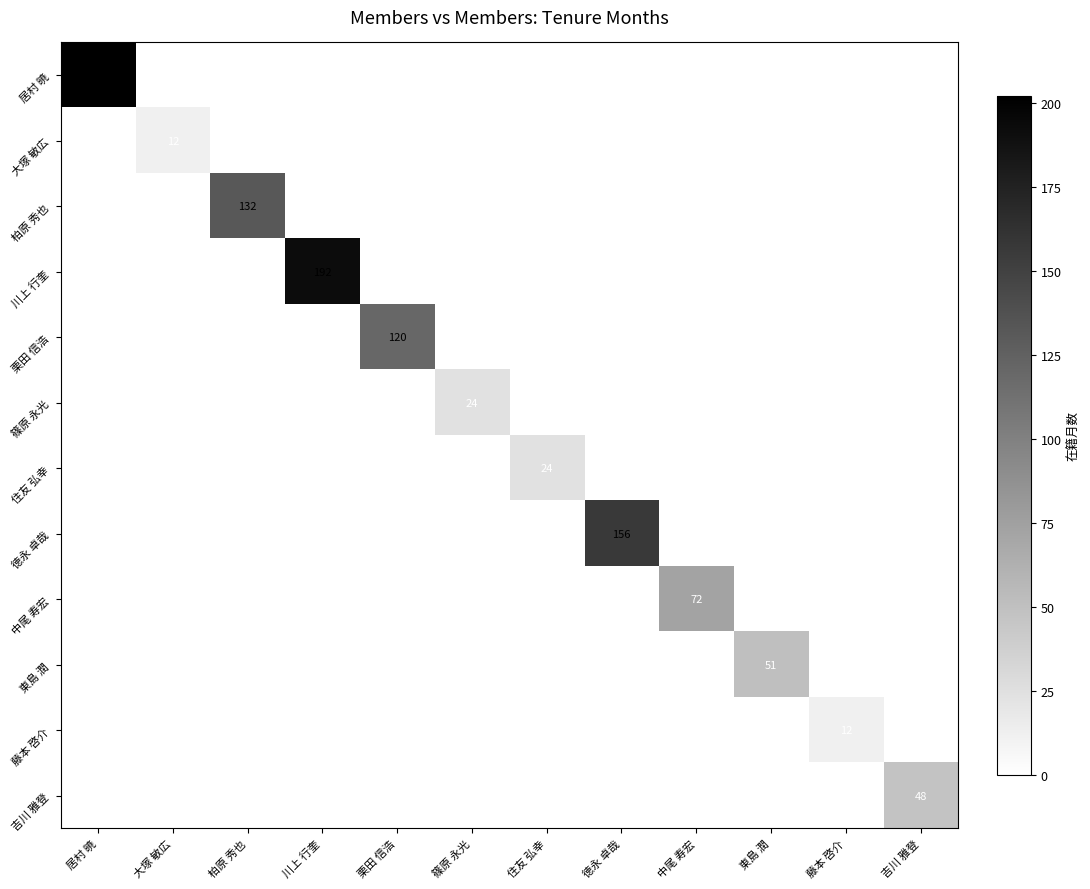

What is the difference between the 徳永 卓哉 values at 柏原 秀也 and 徳永 卓哉?

156